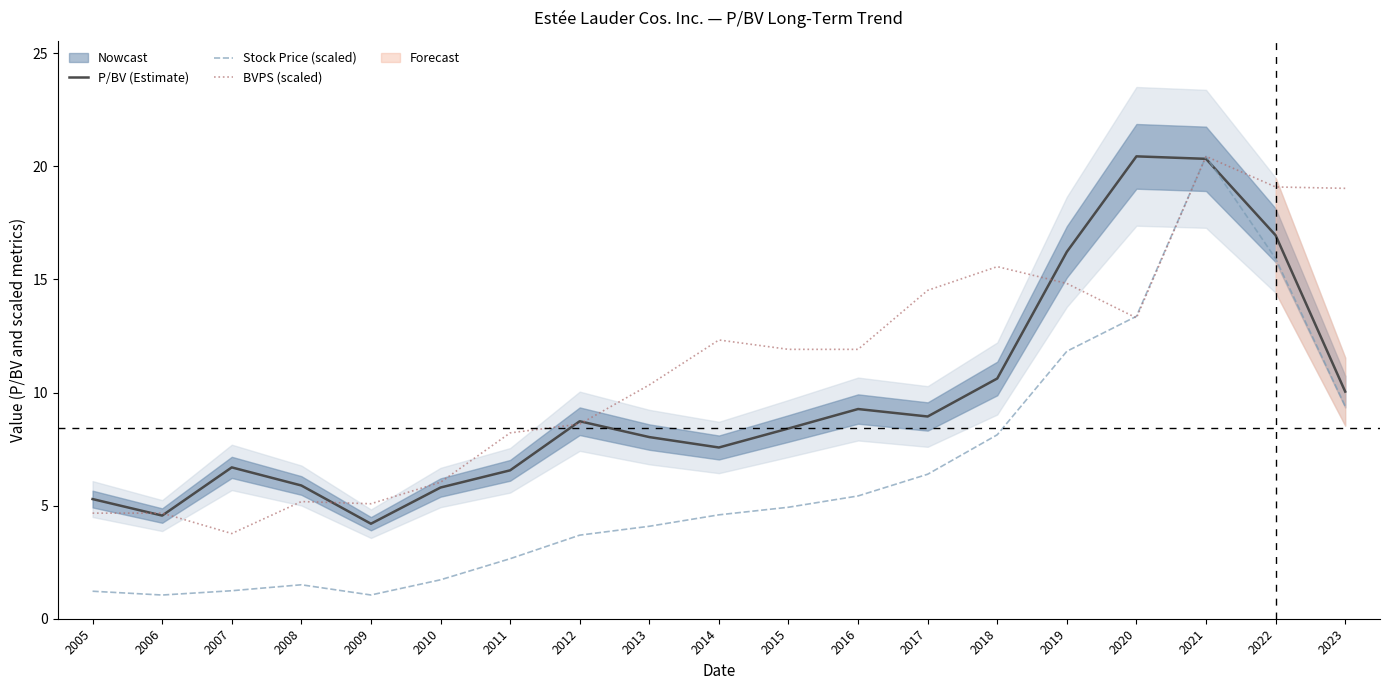

Reading right to left, what are all the values shown in this chart?

P/BV (Estimate): 2023=10.0	2022=16.9	2021=20.3	2020=20.4	2019=16.2	2018=10.6	2017=8.9	2016=9.3	2015=8.4	2014=7.6	2013=8.0	2012=8.7	2011=6.6	2010=5.8	2009=4.2	2008=5.9	2007=6.7	2006=4.6	2005=5.3
Stock Price (scaled): 2023=9.4	2022=15.9	2021=20.4	2020=13.4	2019=11.8	2018=8.1	2017=6.4	2016=5.4	2015=4.9	2014=4.6	2013=4.1	2012=3.7	2011=2.7	2010=1.7	2009=1.0	2008=1.5	2007=1.2	2006=1.0	2005=1.2
BVPS (scaled): 2023=19.0	2022=19.1	2021=20.4	2020=13.3	2019=14.8	2018=15.6	2017=14.5	2016=11.9	2015=11.9	2014=12.3	2013=10.3	2012=8.6	2011=8.2	2010=6.0	2009=5.1	2008=5.2	2007=3.8	2006=4.7	2005=4.7